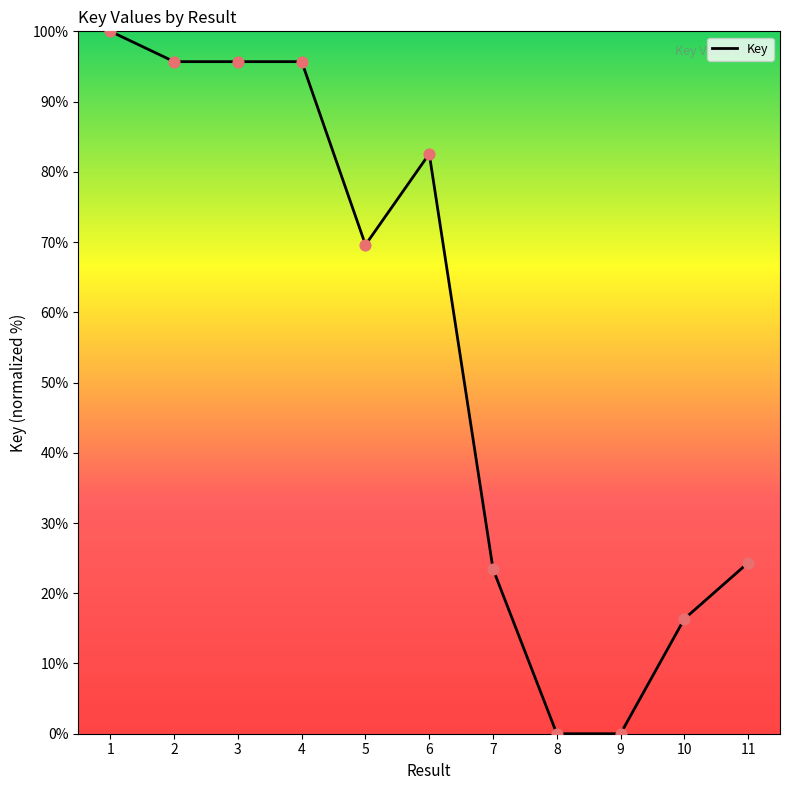

Approximately how many times larger is the value at 2 compared to 5?

1.4